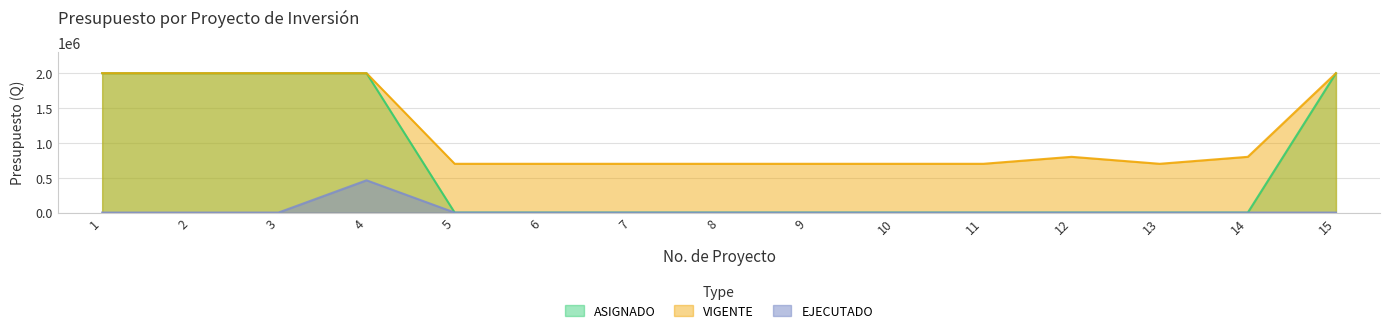

Rank the series by their average value, from highest to lowest.

VIGENTE, ASIGNADO, EJECUTADO